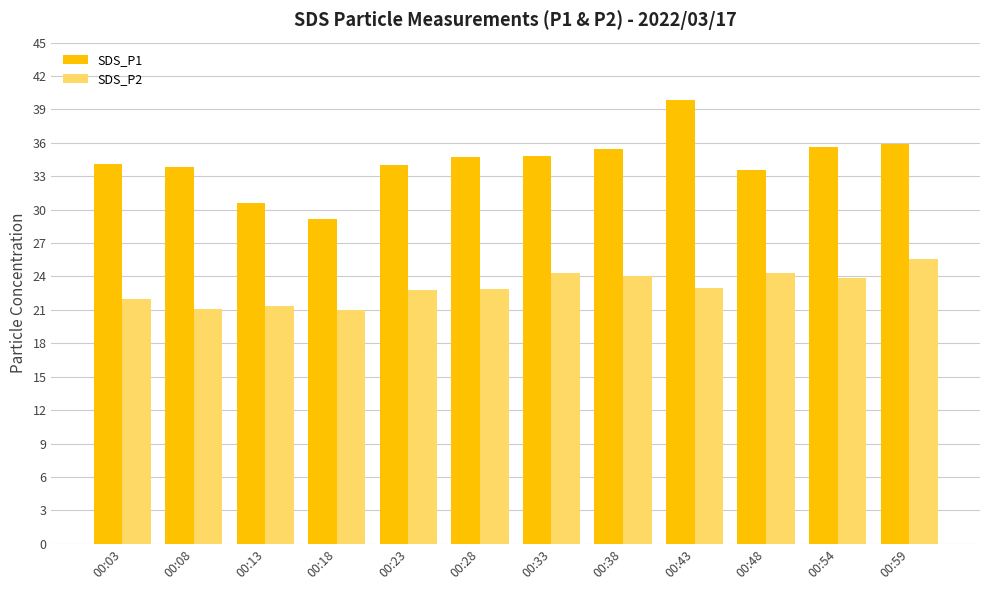

What is the difference between the SDS_P1 values at 00:13 and 00:18?

1.4